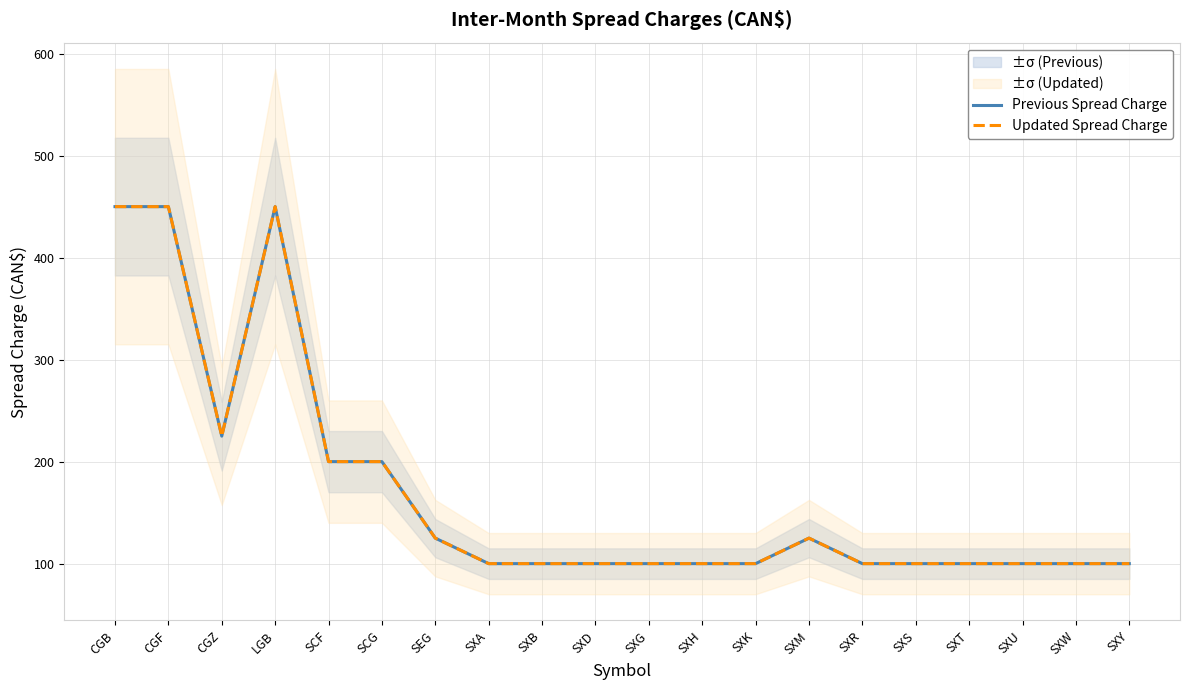

True or false: Previous Spread Charge and Updated Spread Charge cross at least once.

False